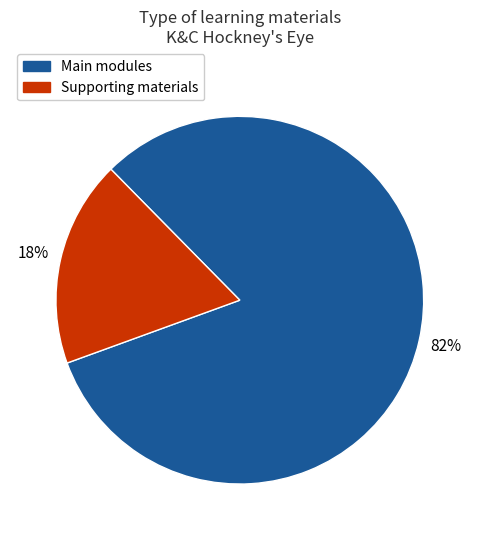

To the nearest percent, what is the average slice percentage?

50%